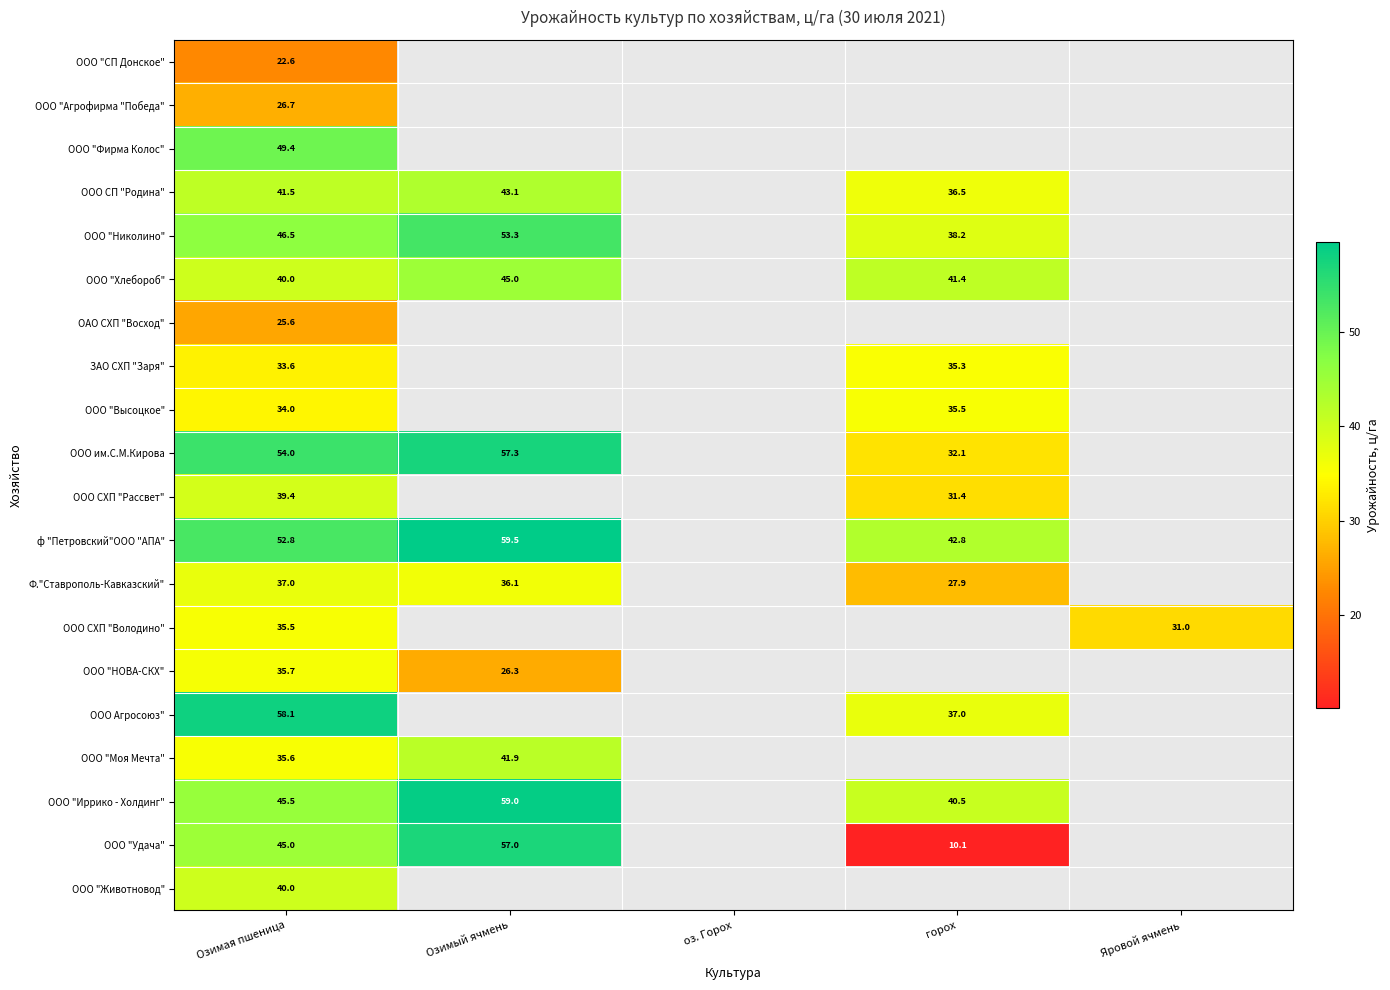

The ООО "Удача" series shows 58.6 at Озимая пшеница. True or false?

False